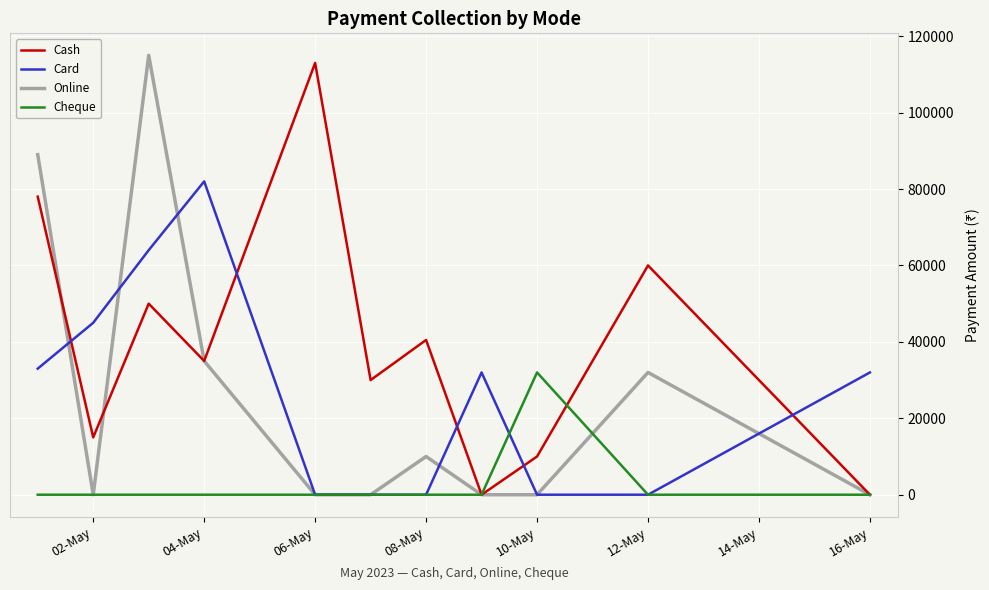

Which series has the largest total across all categories?

Cash